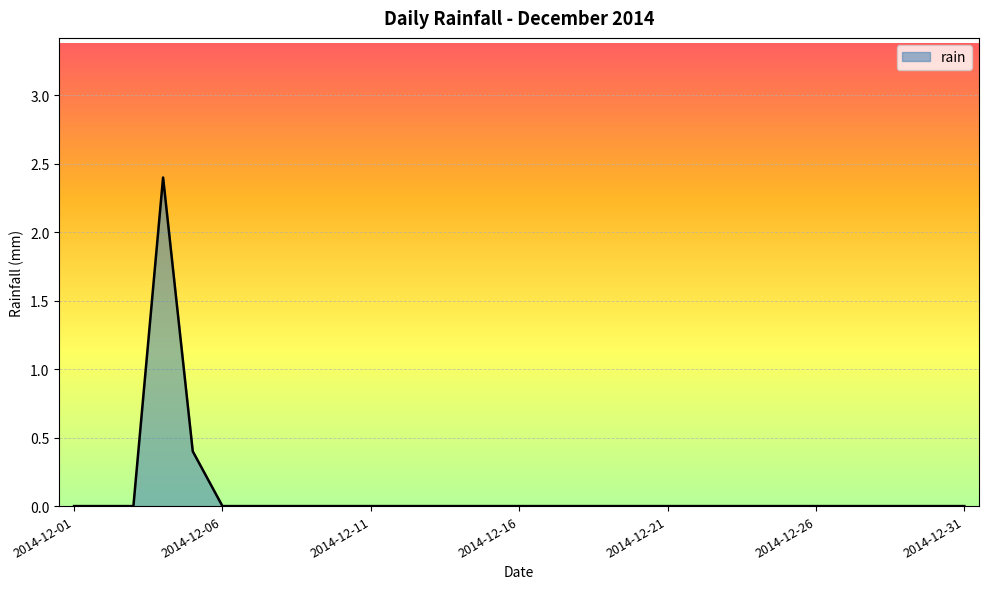

What is the maximum value shown in the chart?

2.4